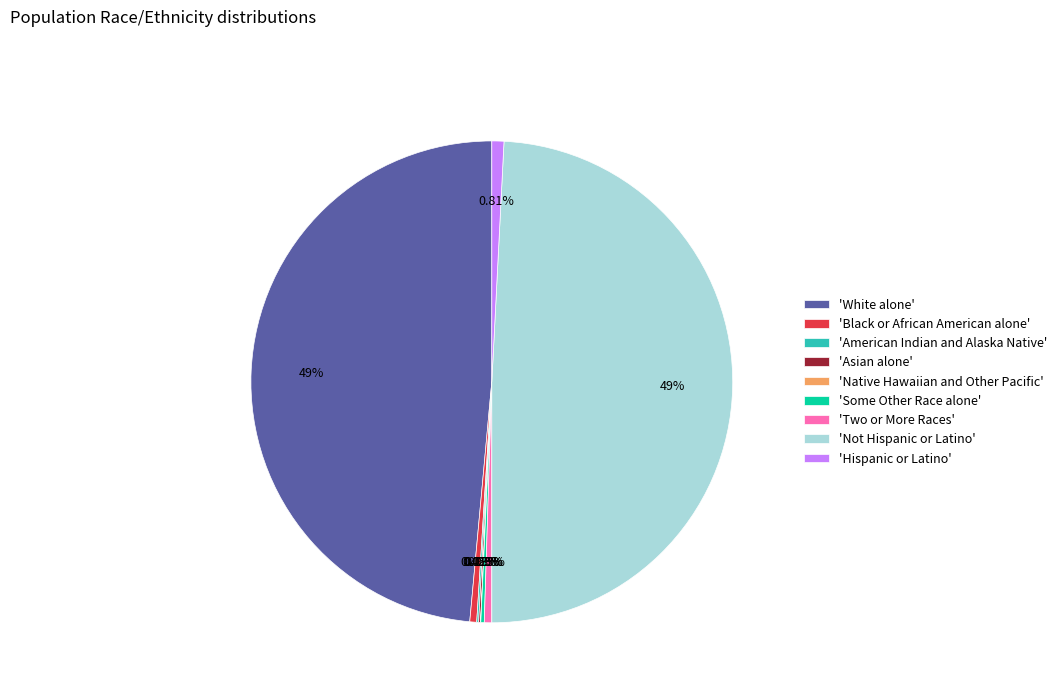

Which slice is the largest?

'Not Hispanic or Latino'